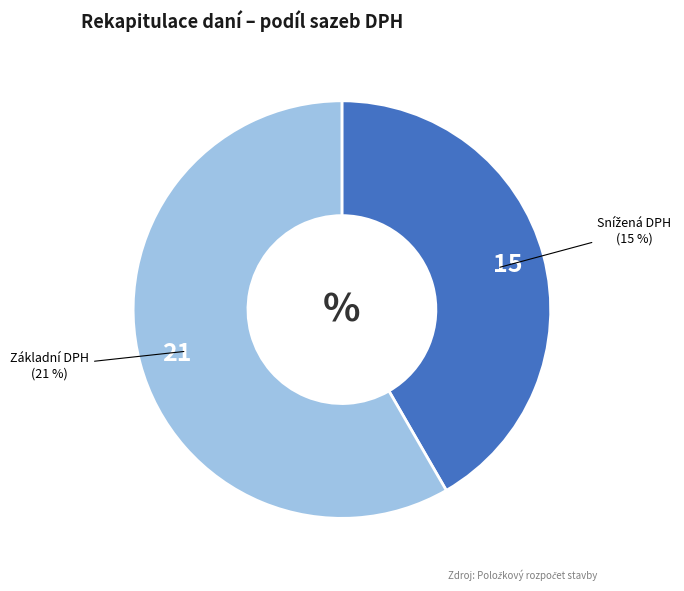

What percentage do Snížená DPH (15%) and Základní DPH (21%) together represent?

100.0%